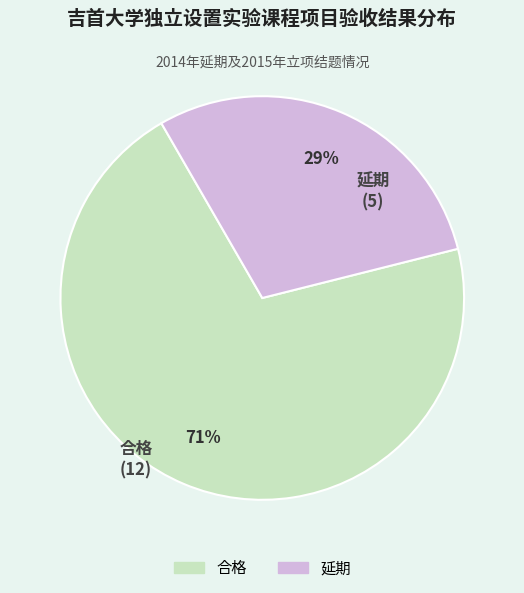

What percentage is the 合格 slice, to the nearest percent?

71%